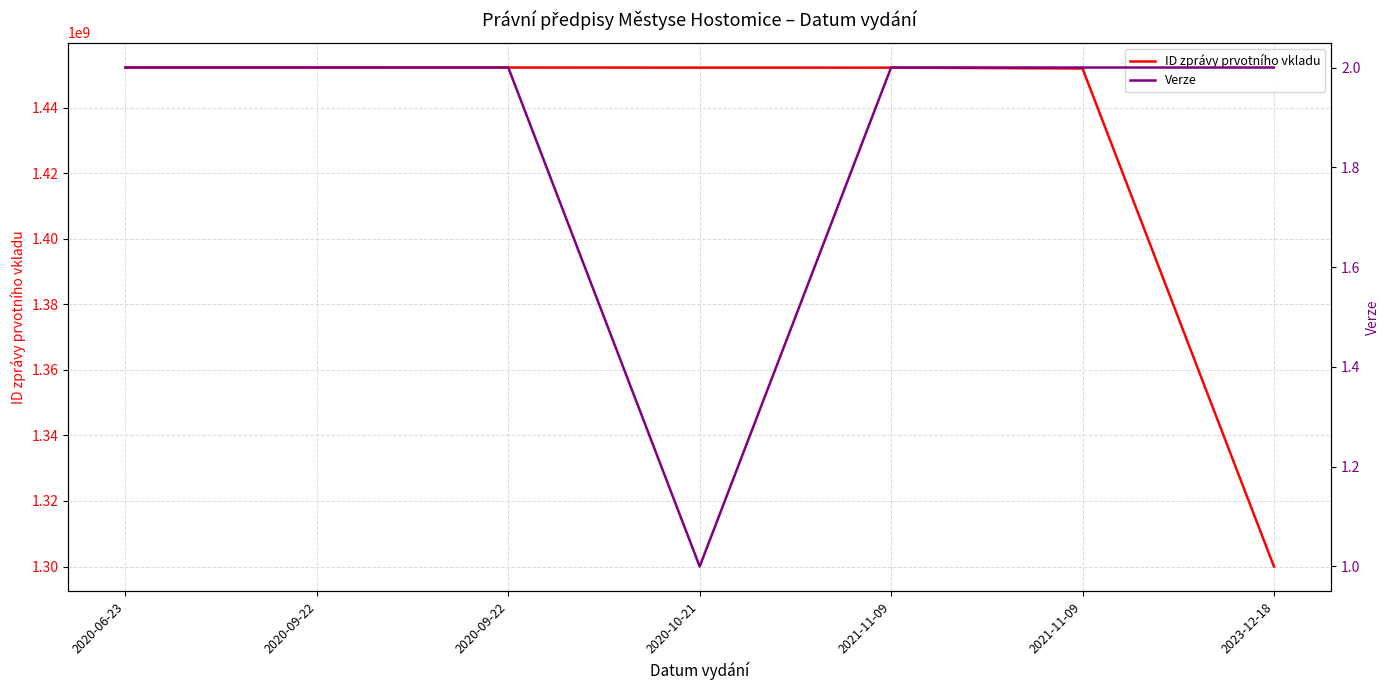

Where does the ID zprávy prvotního vkladu series first go above 1452219731?

2020-06-23